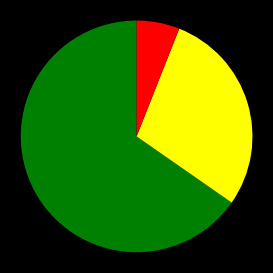

Is there a majority slice in this chart?

Yes